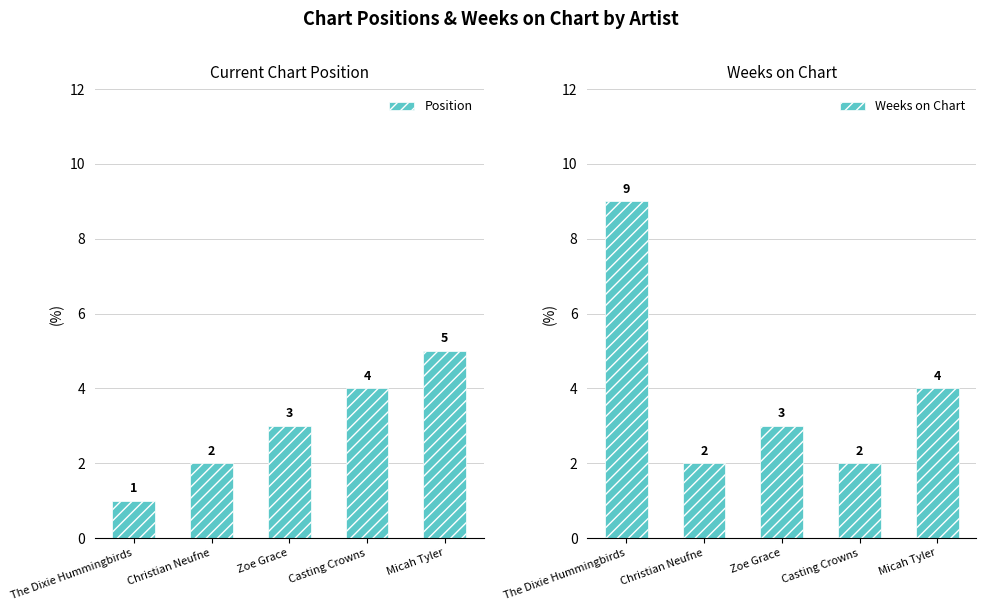

Between The Dixie Hummingbirds and Zoe Grace, which is larger?

Zoe Grace